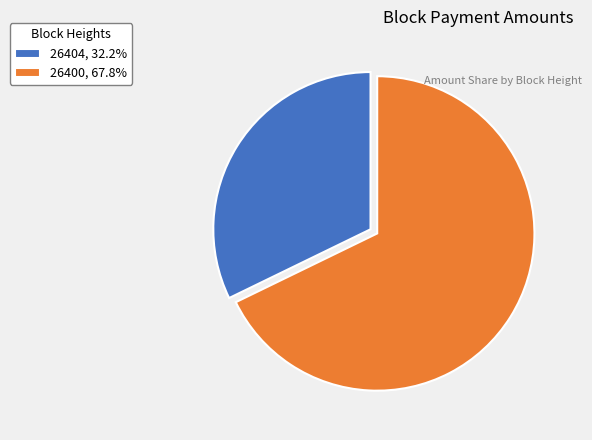

Does 26400 account for over 50% of the chart?

Yes